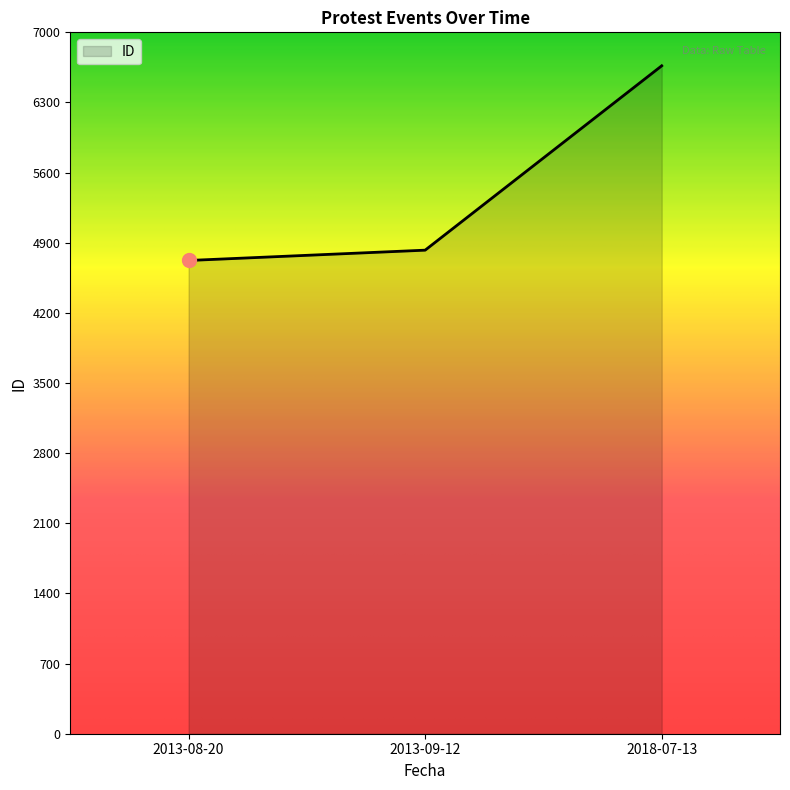

How many lines are shown in the chart?

1